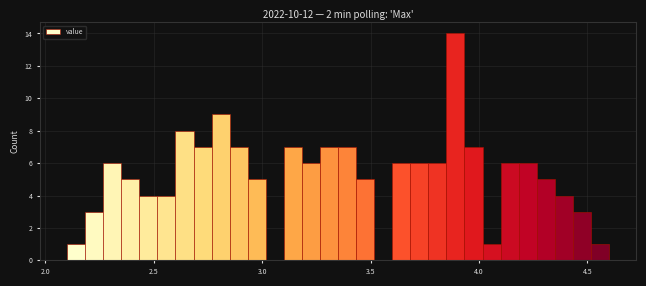

Around what value on the x-axis is the tallest bar? Give the approximate position of its centre, as read against the axis.

3.90